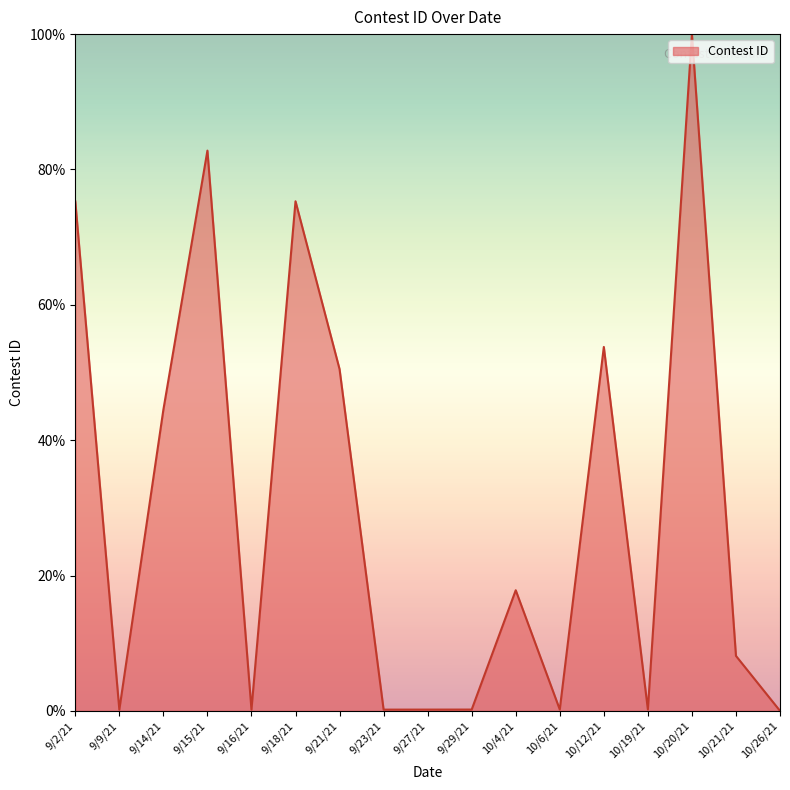

What is the change in value from 10/4/21 to 10/21/21?

-9.7